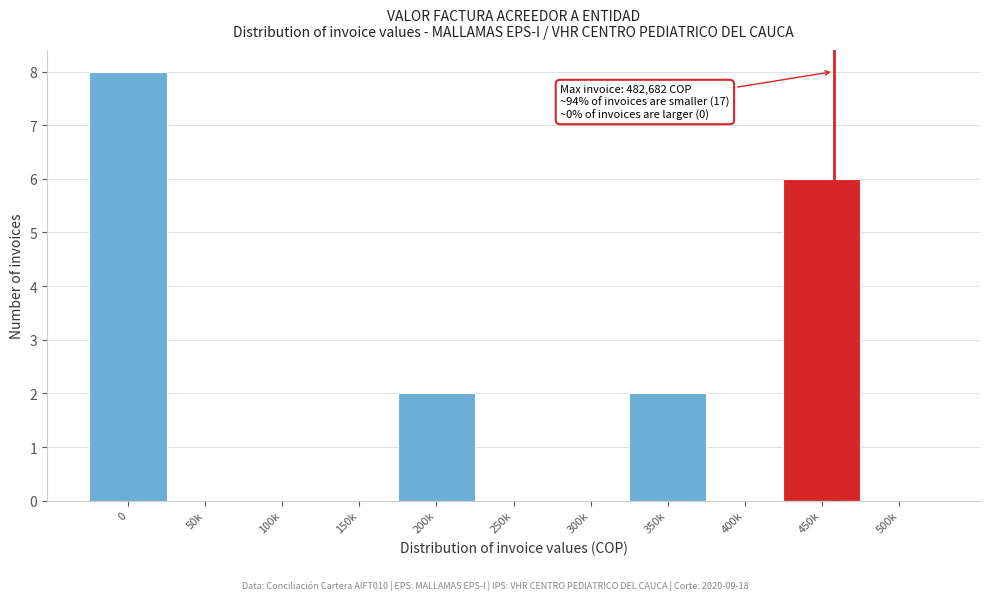

Reading left to right, transcribe all the data shown in this chart.

0=8	50k=0	100k=0	150k=0	200k=2	250k=0	300k=0	350k=2	400k=0	450k=6	500k=0